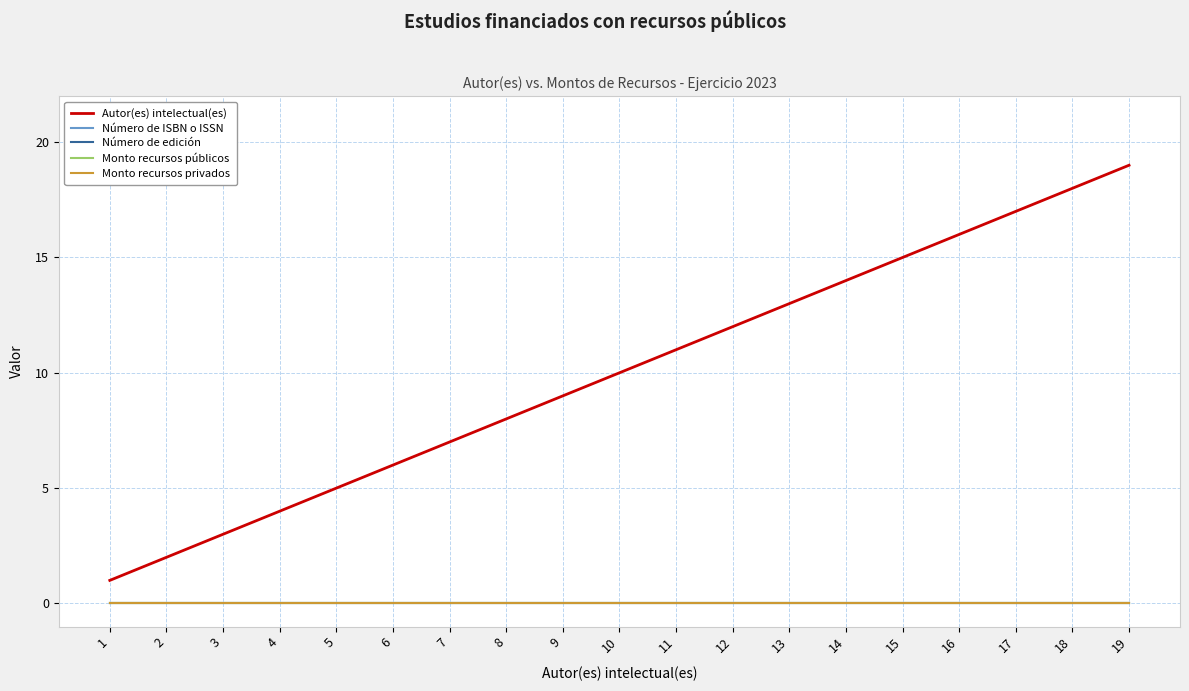

What is the total value across all series at 7?

7